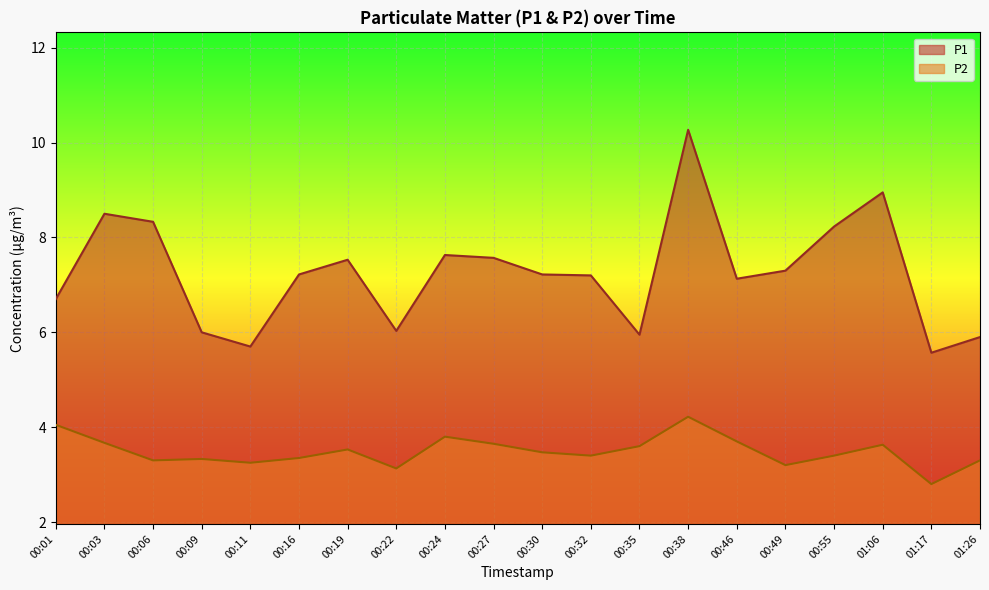

Reading right to left, transcribe all the data shown in this chart.

P1: 01:26=5.9	01:17=5.6	01:06=8.9	00:55=8.2	00:49=7.3	00:46=7.1	00:38=10.3	00:35=6.0	00:32=7.2	00:30=7.2	00:27=7.6	00:24=7.6	00:22=6.0	00:19=7.5	00:16=7.2	00:11=5.7	00:09=6.0	00:06=8.3	00:03=8.5	00:01=6.7
P2: 01:26=3.3	01:17=2.8	01:06=3.6	00:55=3.4	00:49=3.2	00:46=3.7	00:38=4.2	00:35=3.6	00:32=3.4	00:30=3.5	00:27=3.6	00:24=3.8	00:22=3.1	00:19=3.5	00:16=3.4	00:11=3.2	00:09=3.3	00:06=3.3	00:03=3.7	00:01=4.0